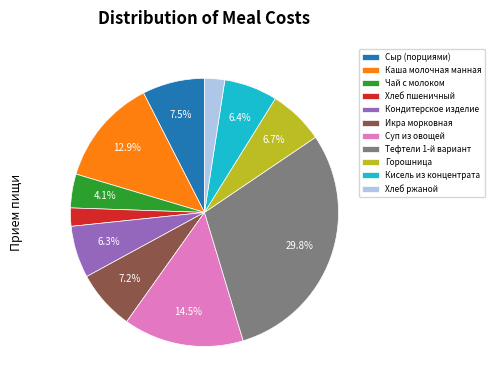

To the nearest percent, what is the difference between the Сыр (порциями) and Кондитерское изделие slice percentages?

1%